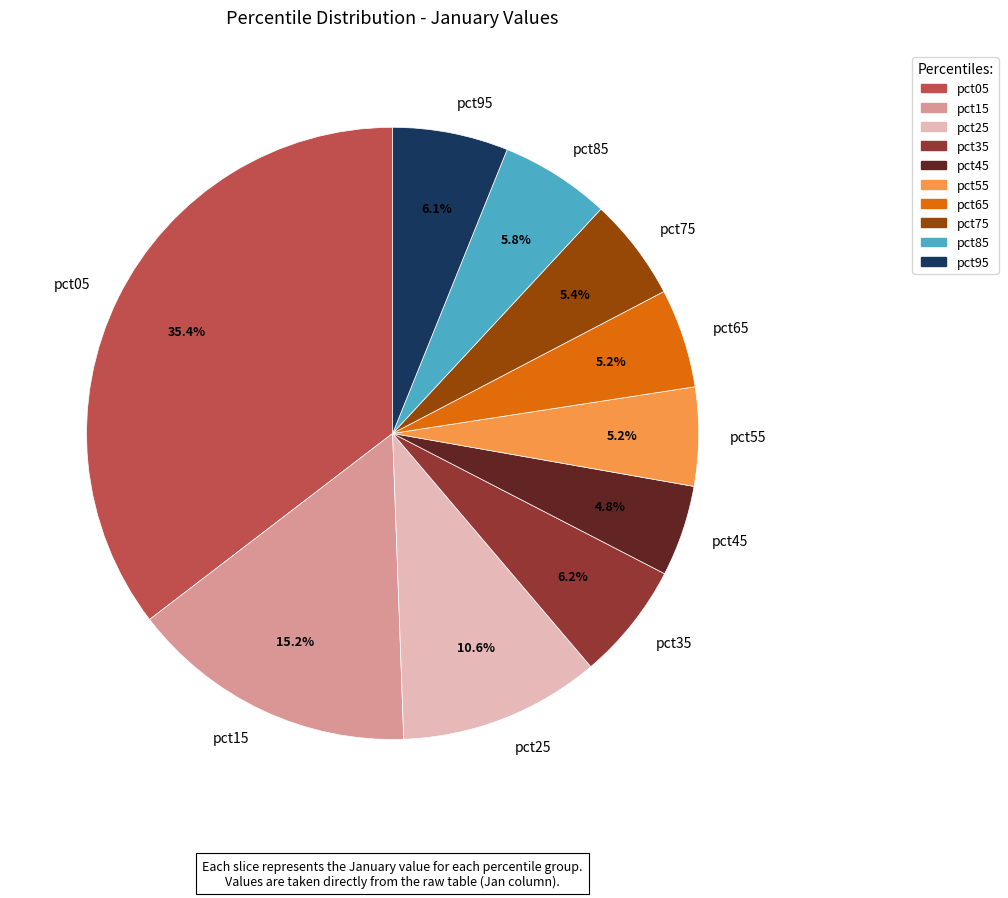

Is there any slice that represents more than half of the pie?

No